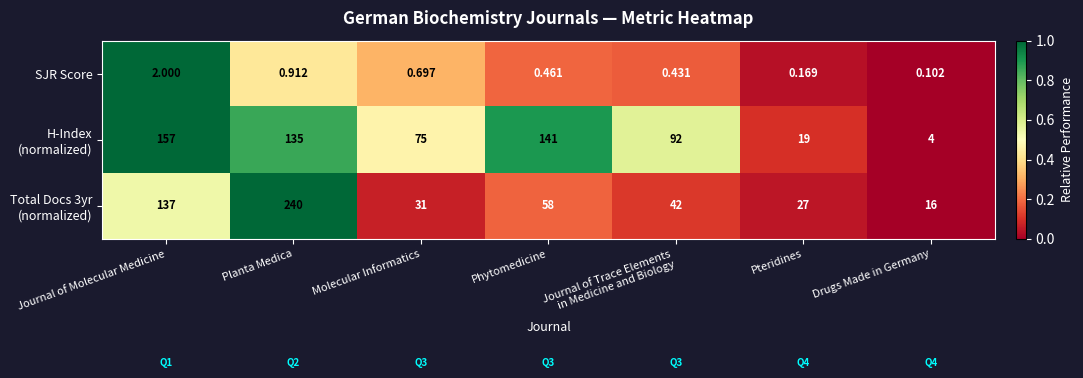

At how many categories does at least one series exceed 0?

7